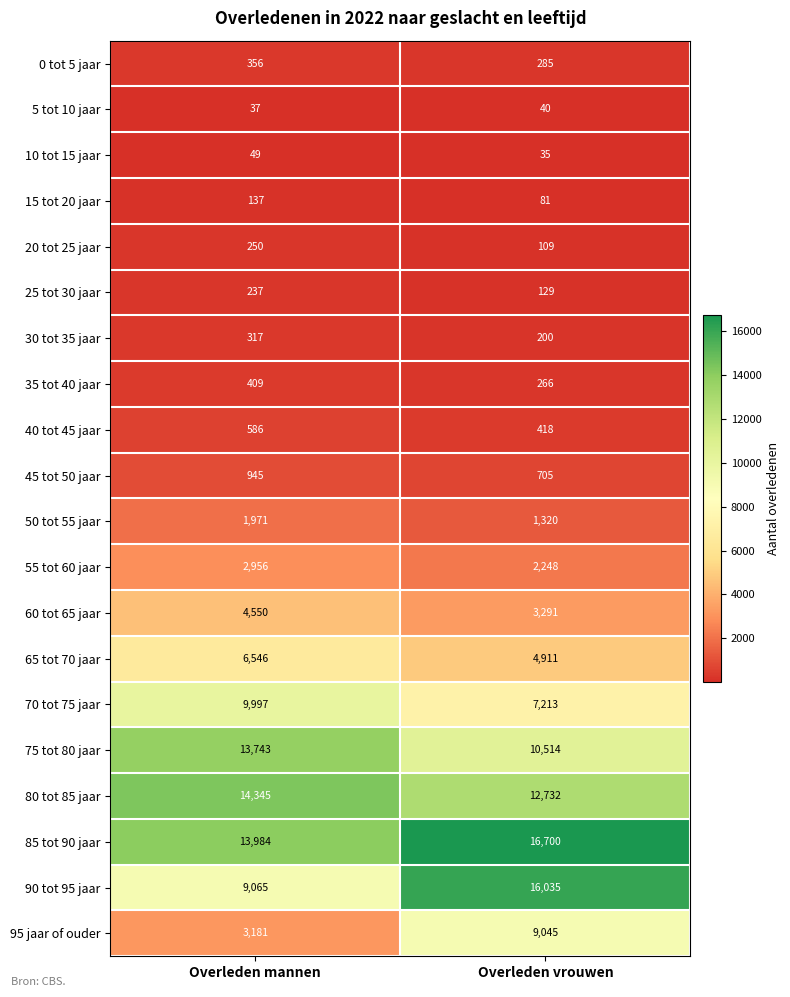

Which series has the widest spread of values?

90 tot 95 jaar